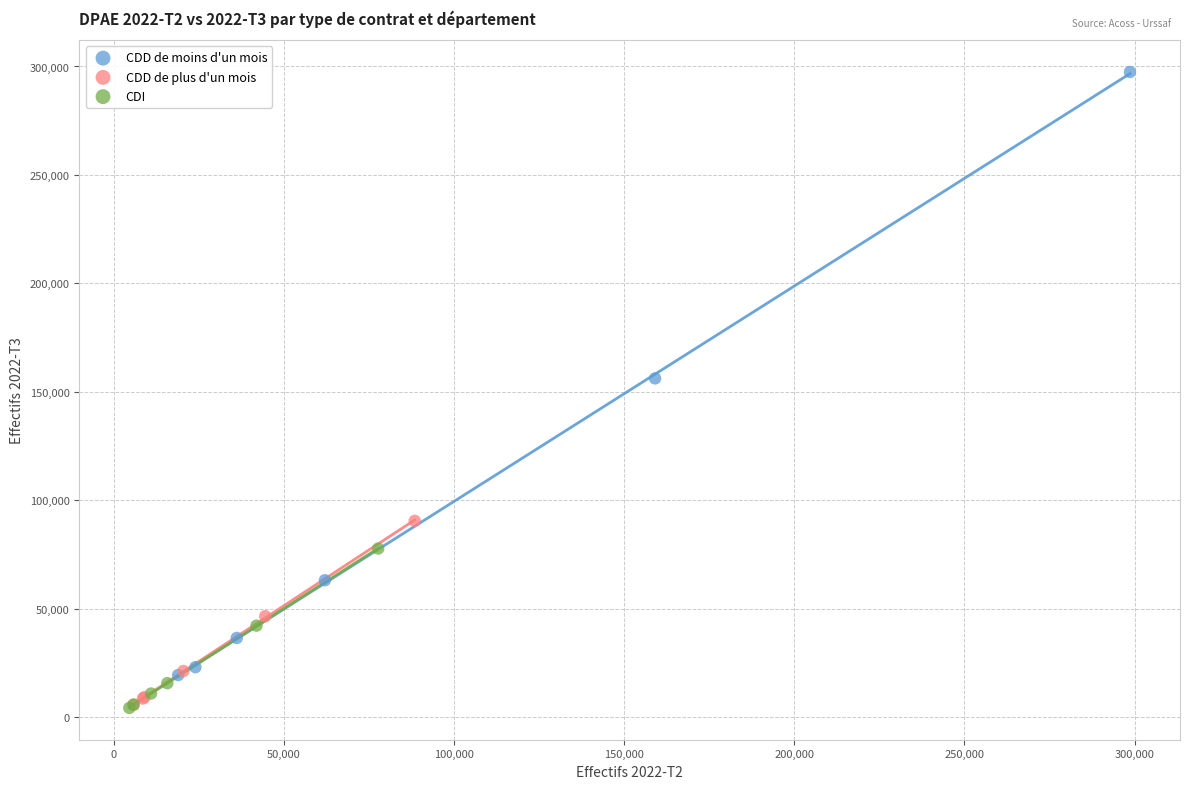

What are all the series names shown in the legend?

CDD de moins d'un mois, CDD de plus d'un mois, CDI